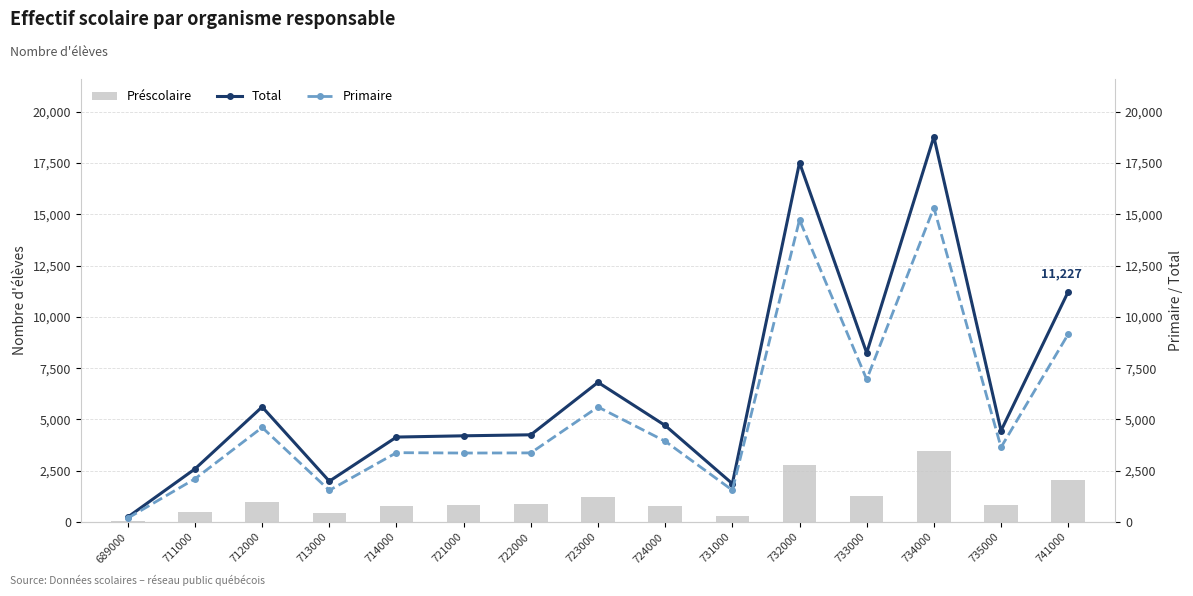

What is the difference between the second highest and second lowest values in the Primaire series?

13186